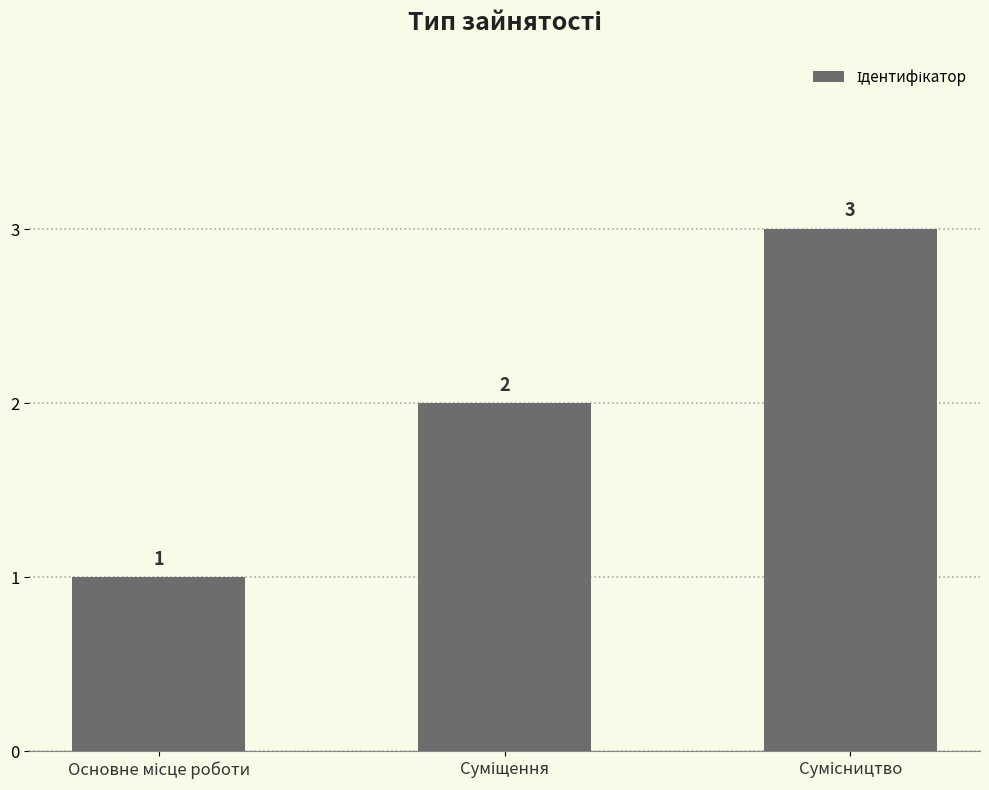

What is the value of the 1st bar from the left?

1